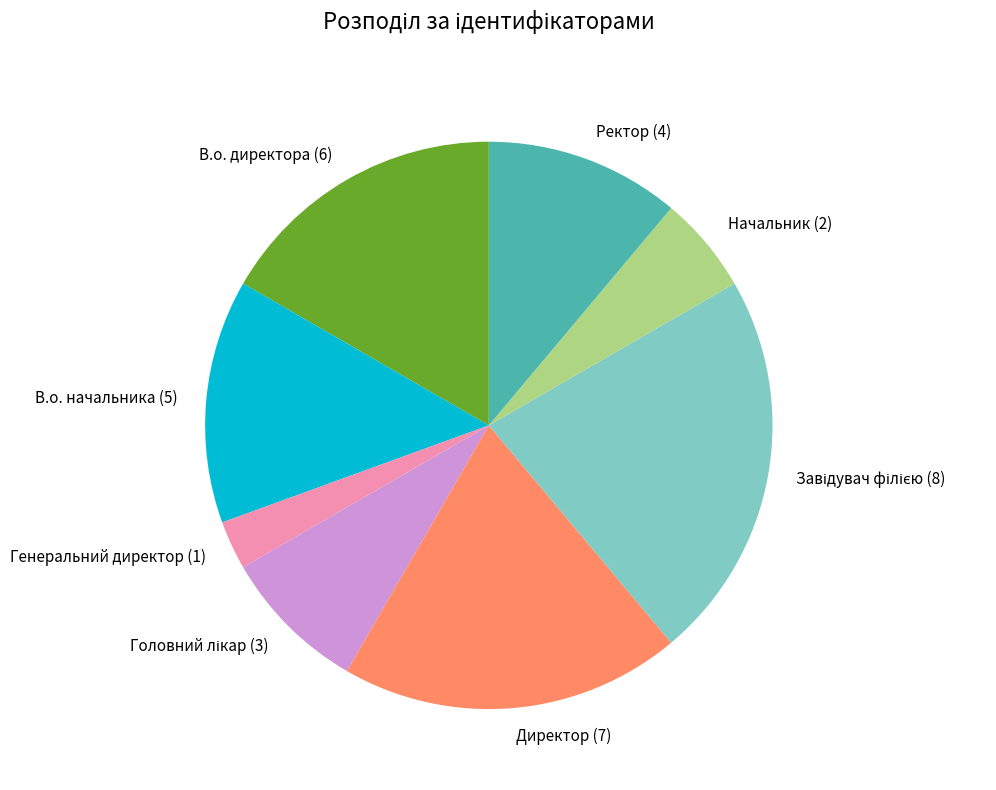

Is there a majority slice in this chart?

No